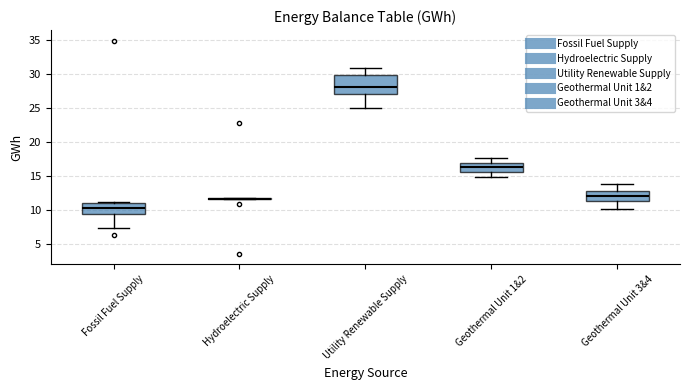

Reading left to right, transcribe this box plot: for each box, give where its median line is, the range the box spans, and where its two whiskers end, as read against the y-axis. The values are not printed on the chart, so give them approximately, as read against the axis.

Fossil Fuel Supply: median 10.0, box 9.5 to 11.0, whiskers 7.0 to 11.0 (just above the box's upper edge)
Hydroelectric Supply: box collapsed to a line at 11.5, whiskers 11.5 to 11.5
Utility Renewable Supply: median 28.0, box 27.0 to 30.0, whiskers 25.0 to 31.0
Geothermal Unit 1&2: median 16.5, box 15.5 to 17.0, whiskers 15.0 to 17.5
Geothermal Unit 3&4: median 12.0, box 11.5 to 12.5, whiskers 10.0 to 14.0